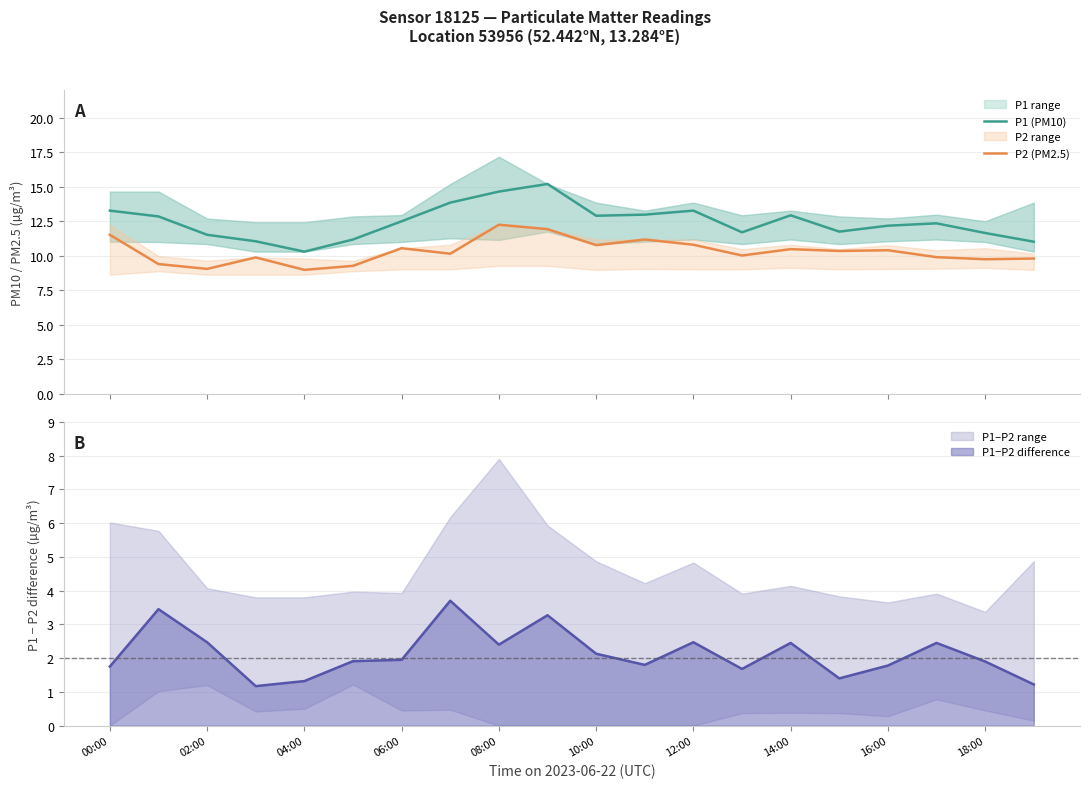

How many values in the P1 (PM10) series exceed 12?

12